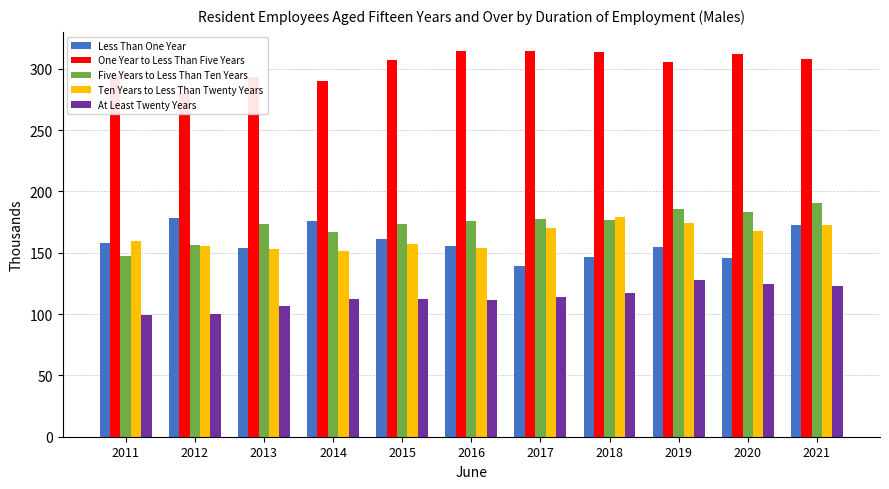

Where does the Five Years to Less Than Ten Years series first go above 176?

2017